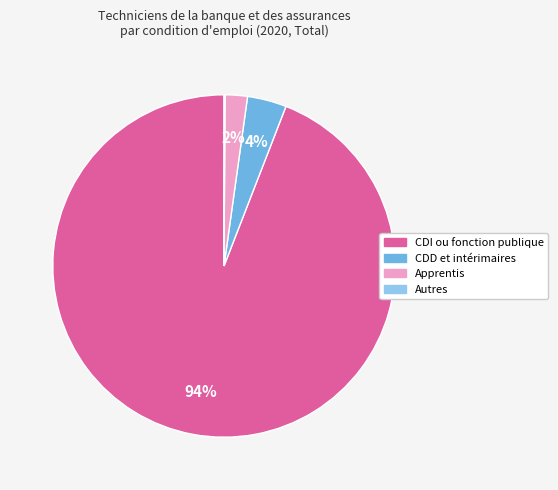

True or false: Apprentis accounts for 2% of the total.

True